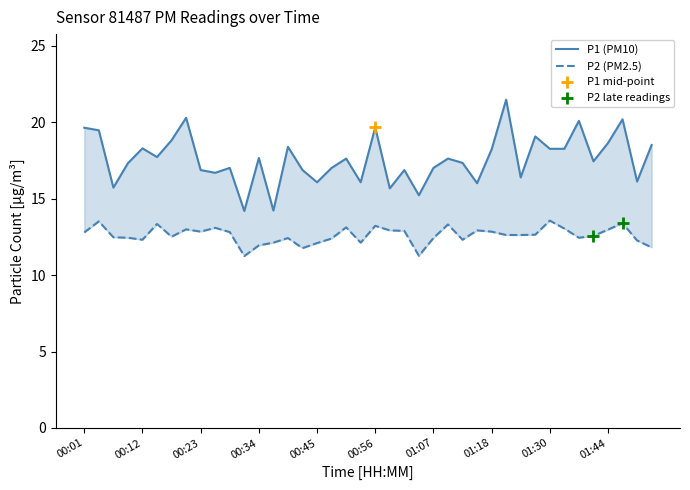

Which series reaches the maximum Y coordinate?

P1